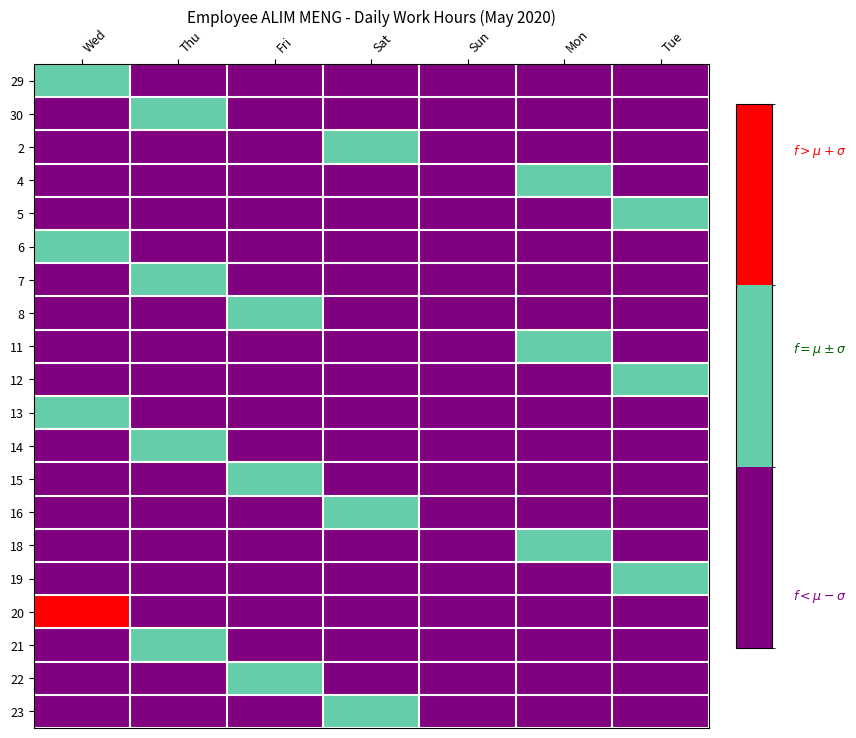

At which category does the chart reach its minimum across all series?

Thu